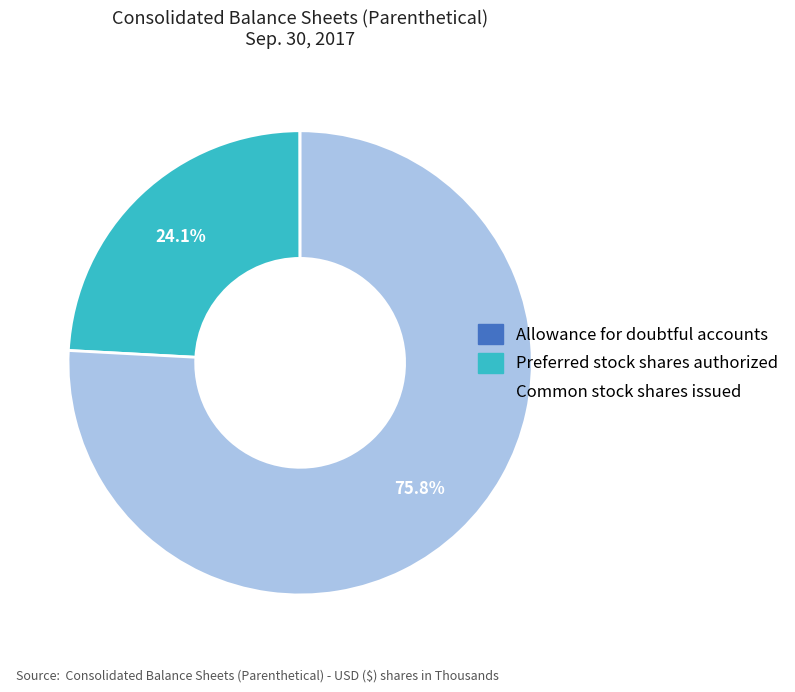

Does any single category account for the majority?

Yes